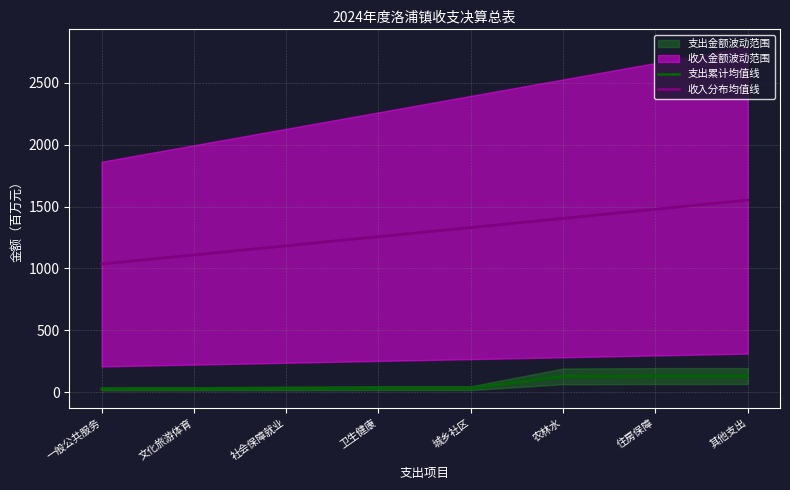

At which category is the sum across all series the highest?

其他支出